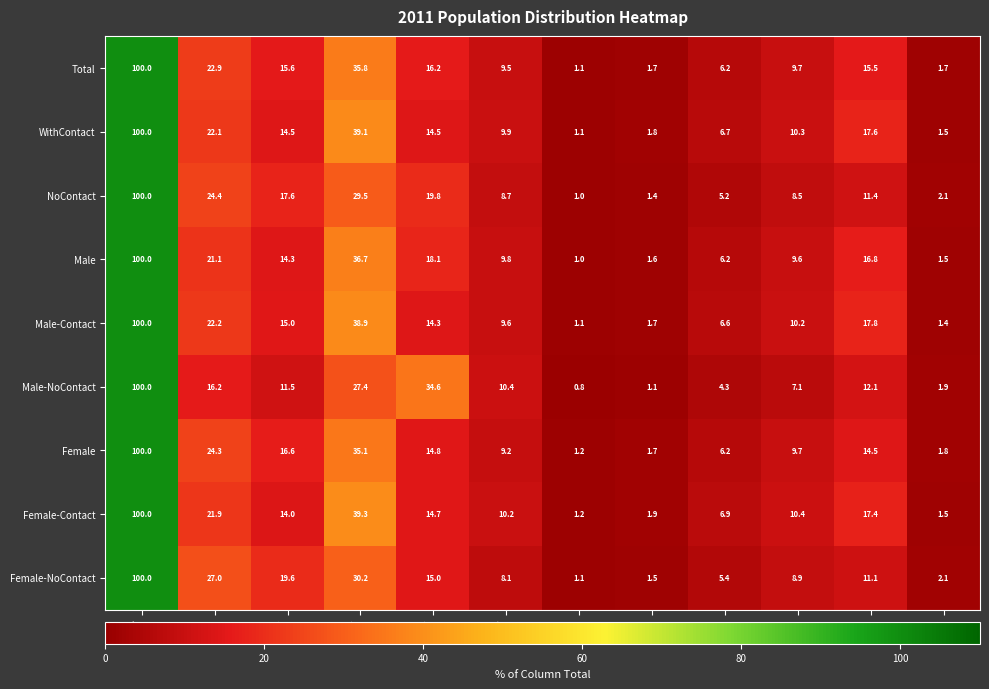

At which label does Male first exceed 14?

Total